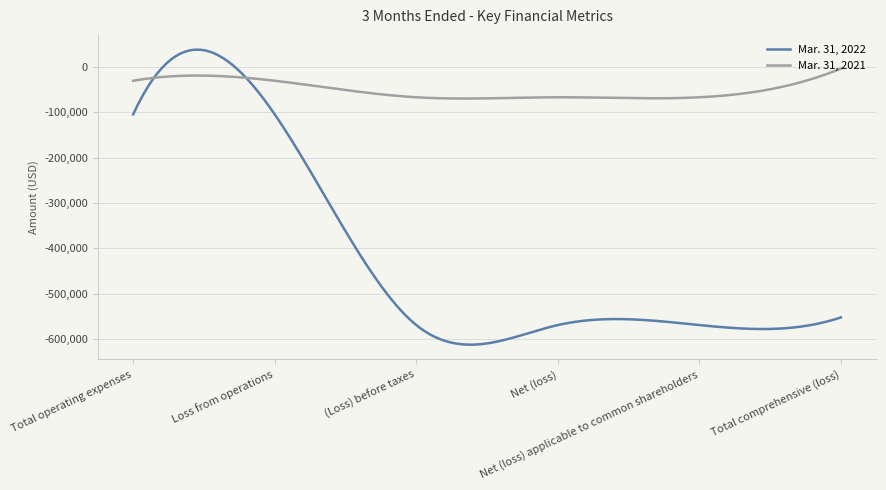

Which series has the largest range (max minus min)?

Mar. 31, 2022